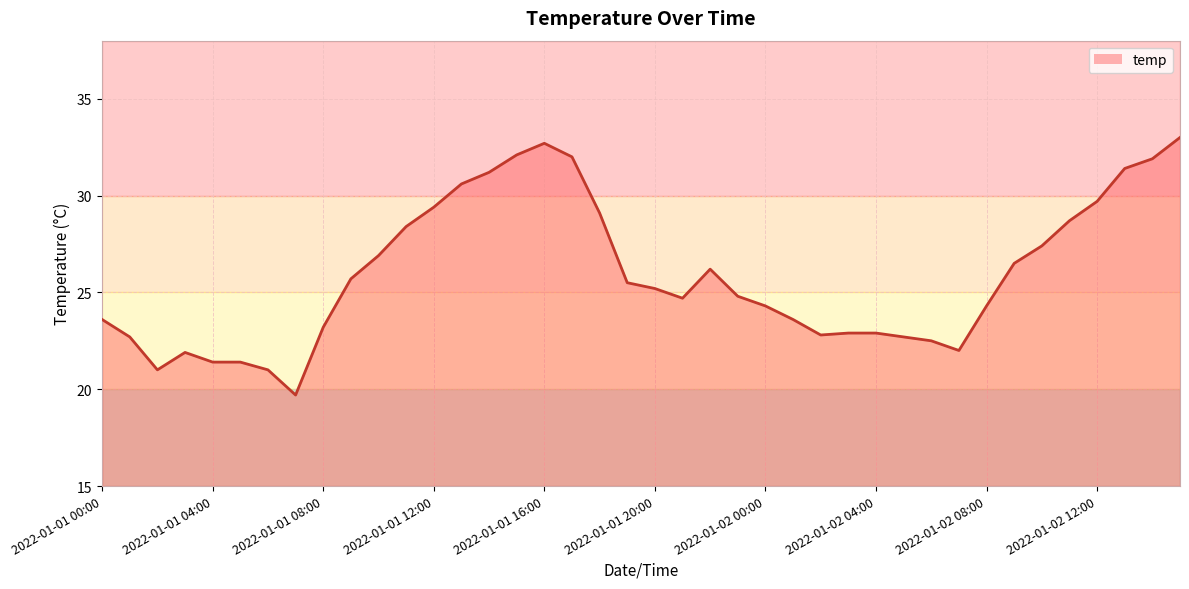

What is the smallest value displayed?

19.7